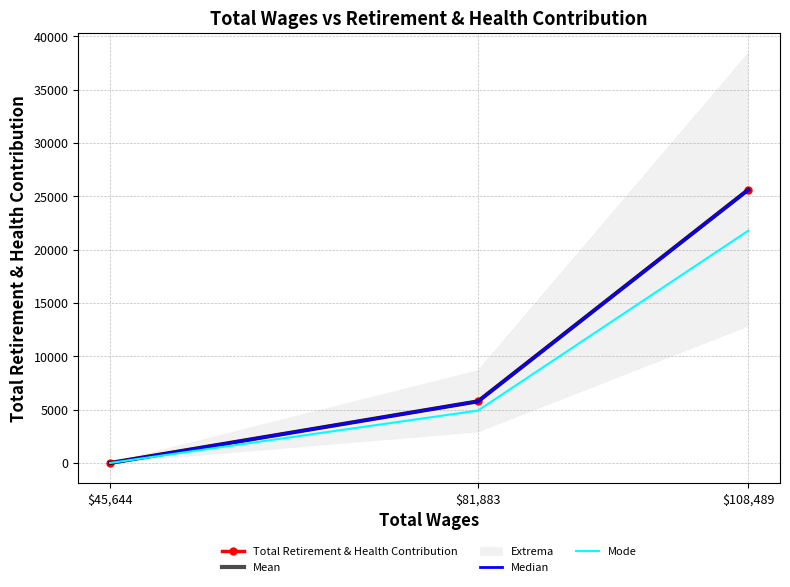

At which label does Mode first exceed 4910?

$81,883